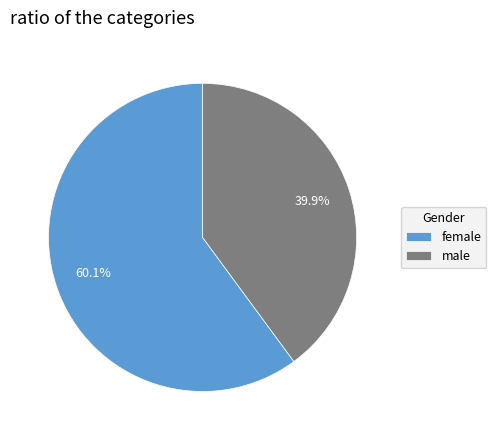

Which slice is the smallest?

male